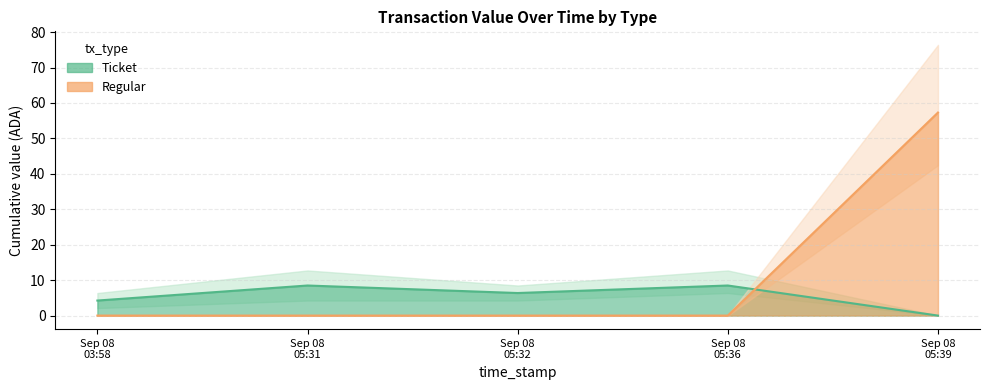

True or false: Ticket (line) and Regular (line) cross at least once.

True